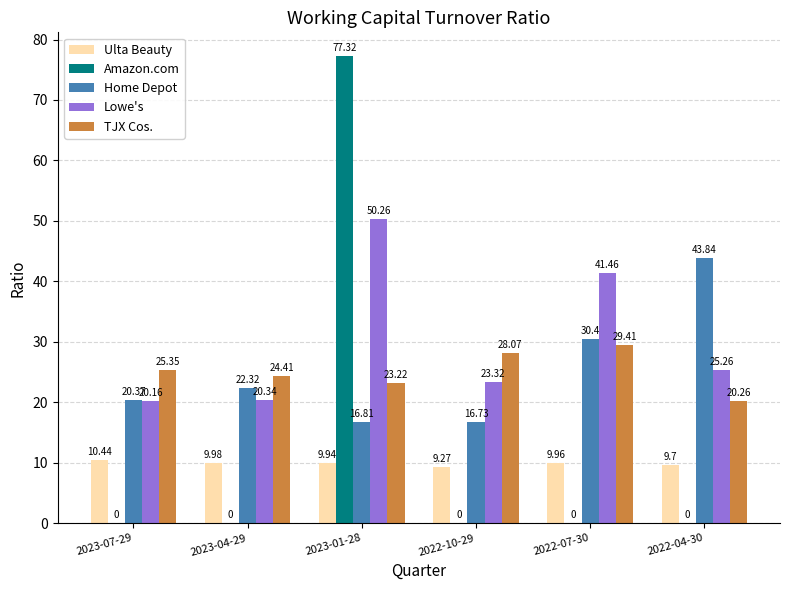

Which series changed the most between 2022-10-29 and 2022-07-30?

Lowe's